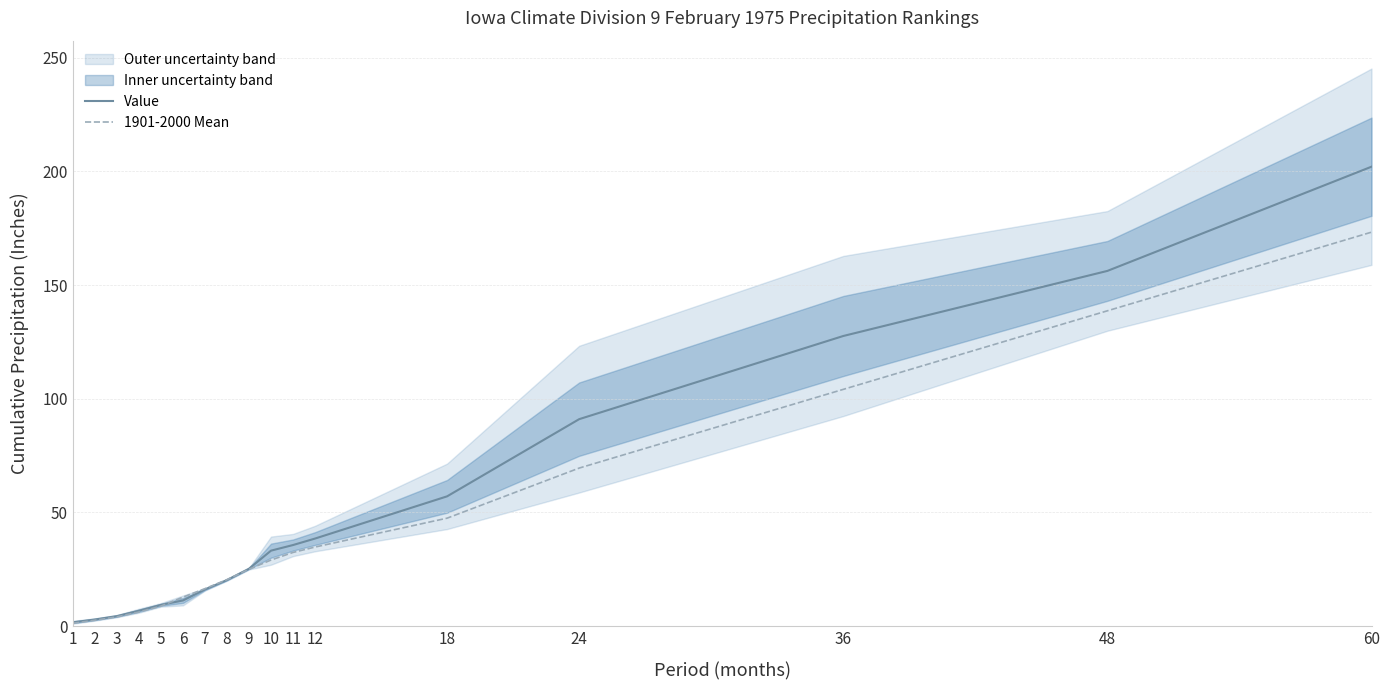

Which category has the highest value across all series?

60